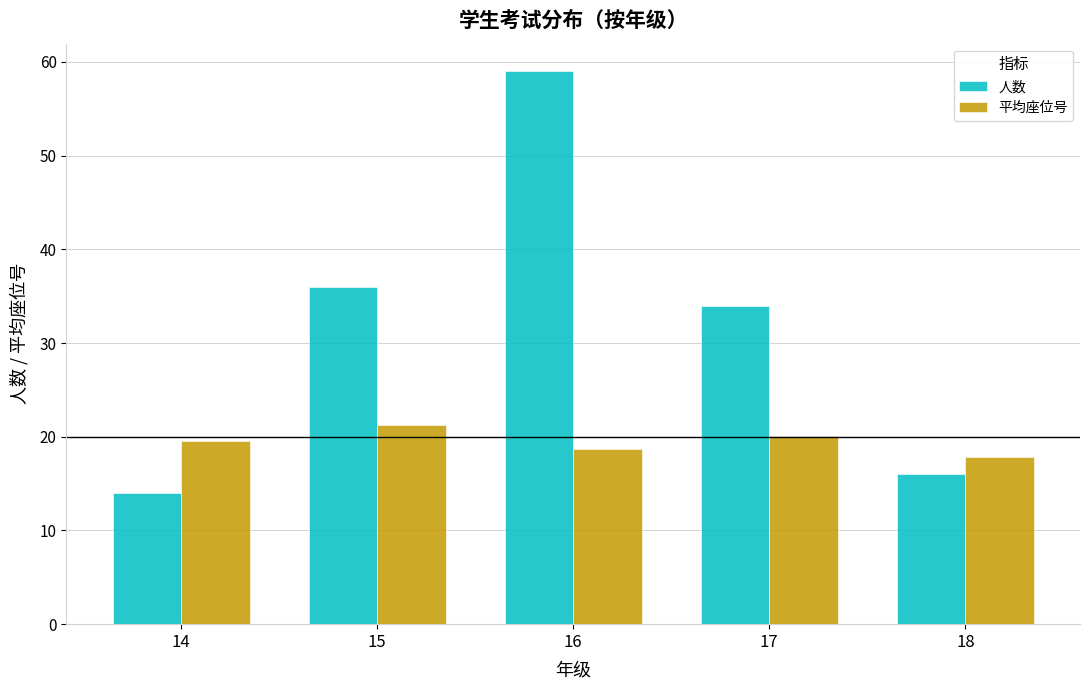

List the labels in order of 人数 value, largest first.

16, 15, 17, 18, 14